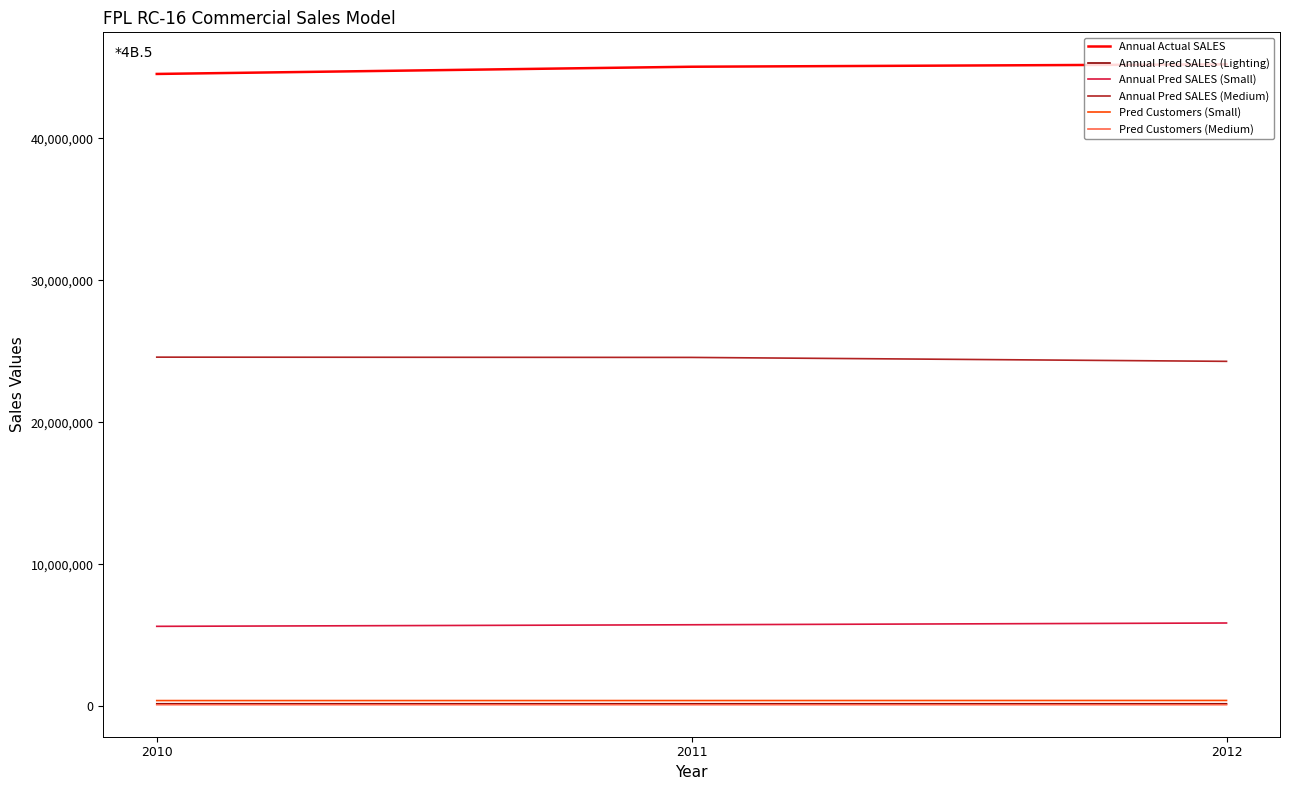

Which series changed the most between 2010 and 2011?

Annual Actual SALES